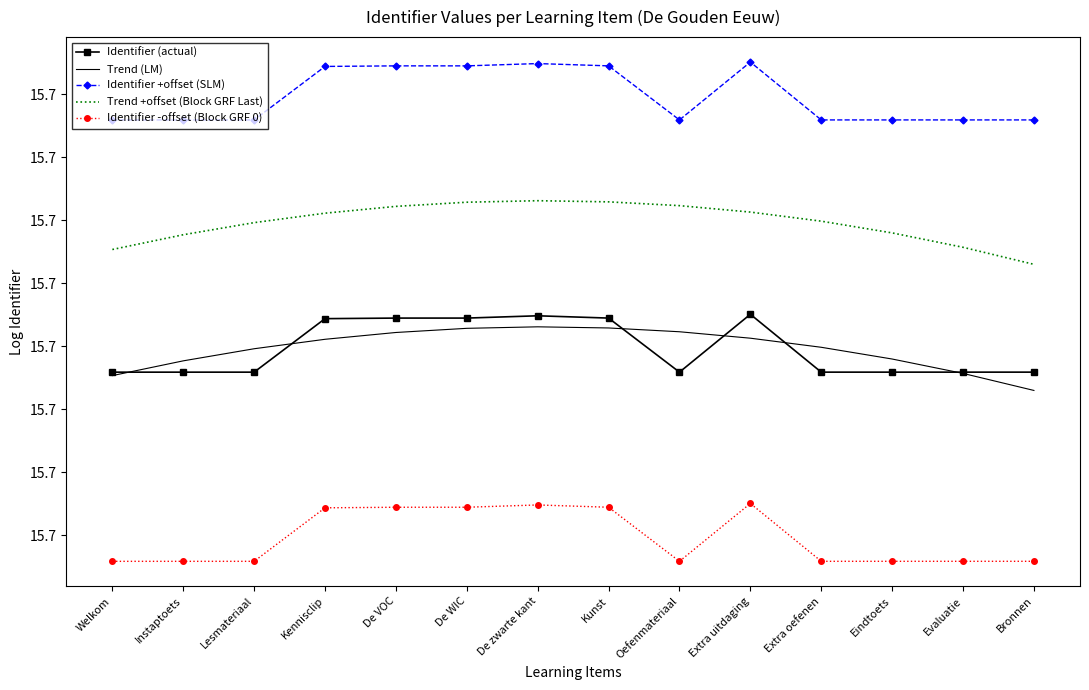

What are all the series names shown in the legend?

Identifier (actual), Trend (LM), Identifier +offset (SLM), Trend +offset (Block GRF Last), Identifier -offset (Block GRF 0)